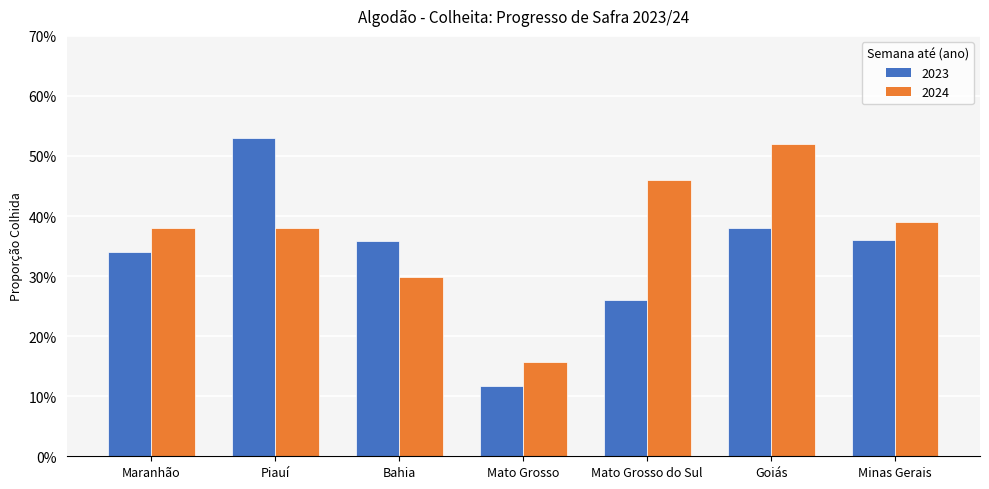

What is the difference between the 2024 values at Mato Grosso and Bahia?

0.1